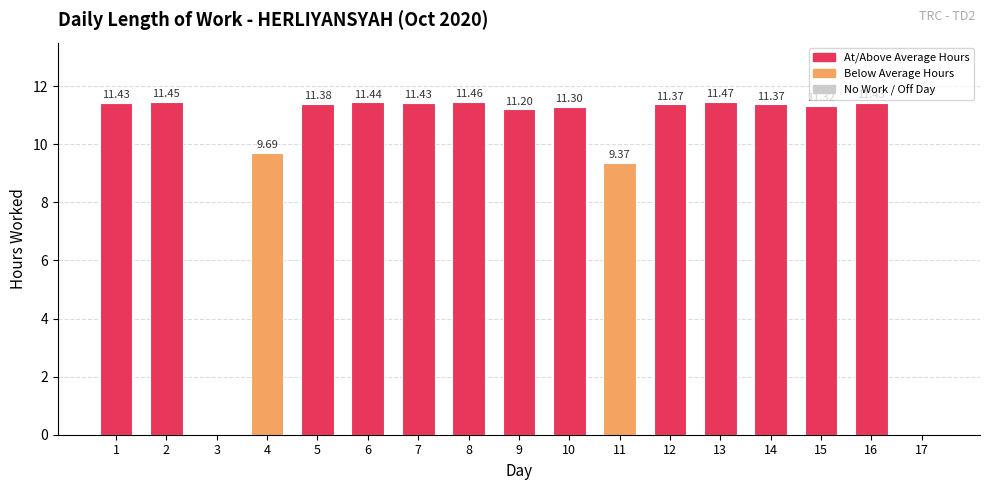

Between 2 and 8, which is larger?

8